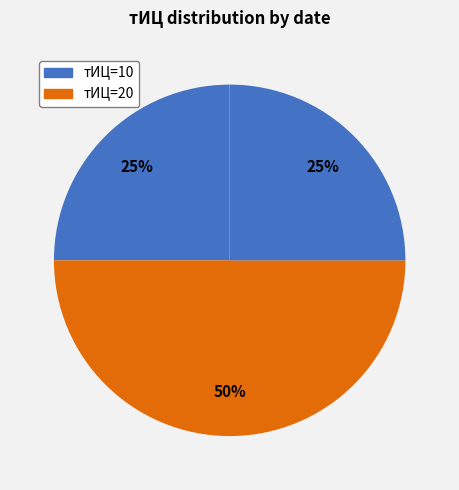

Count the number of slices in the pie.

3